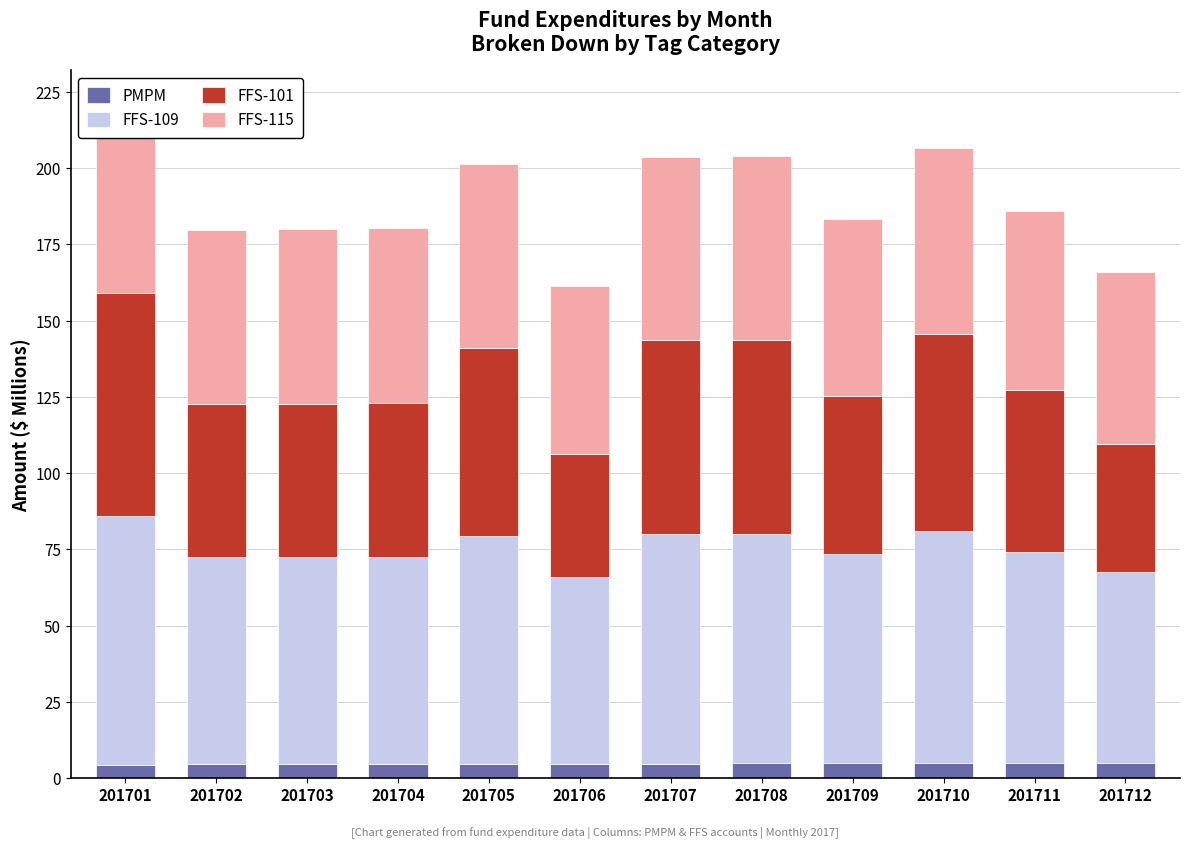

Which category has the highest value across all series?

201701